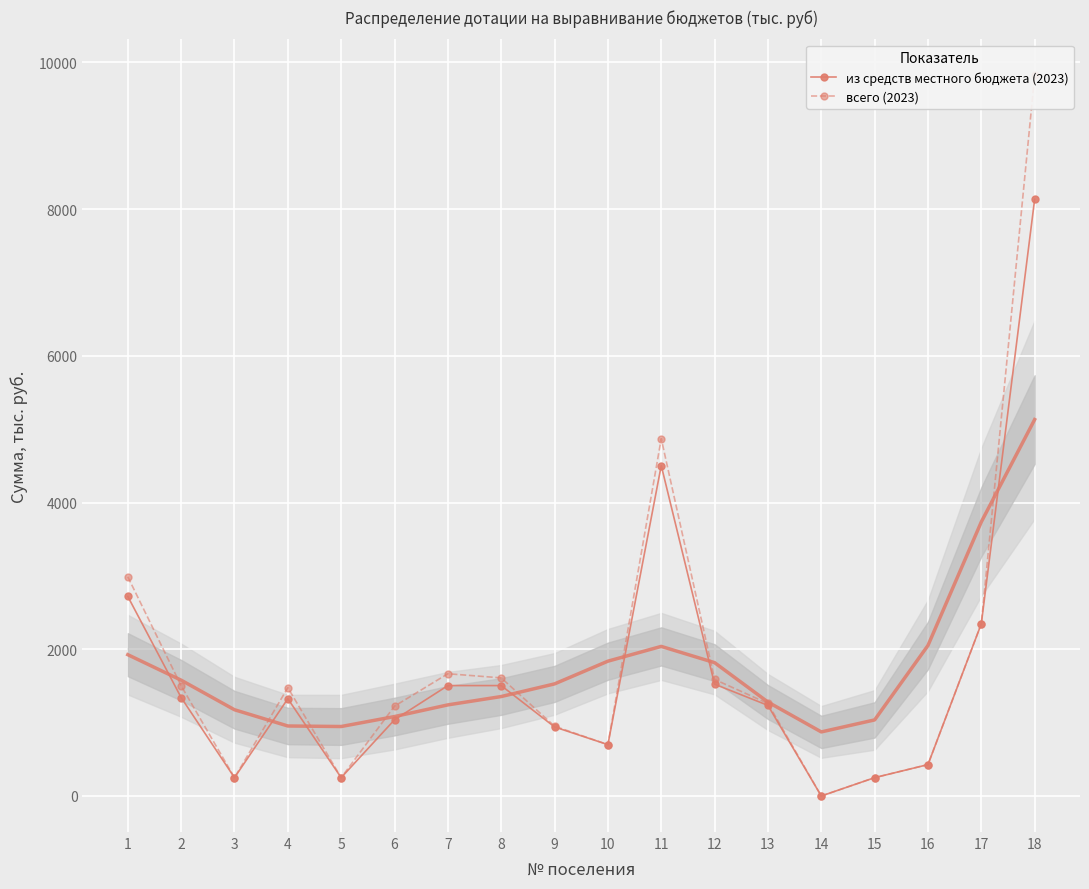

At which label does всего (2023) first exceed 1476?

1